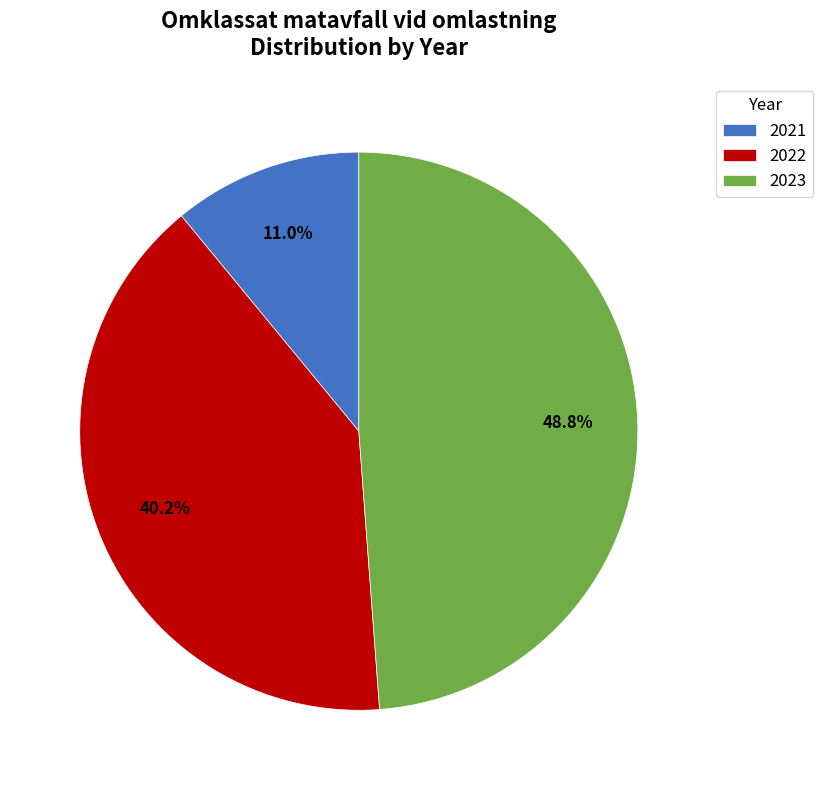

Which has a higher value, 2021 or 2022?

2022